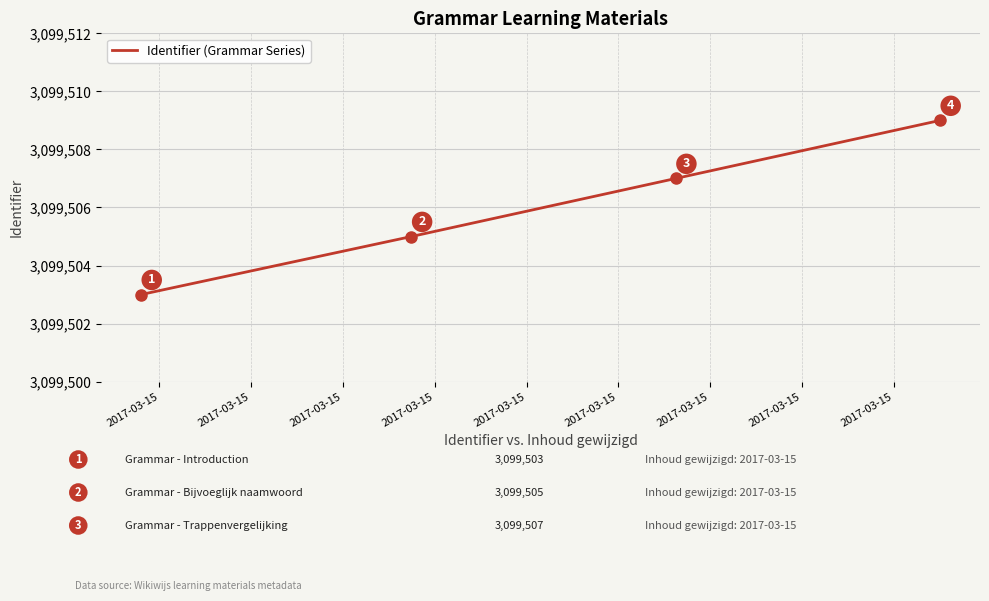

What is the average value?

3099506